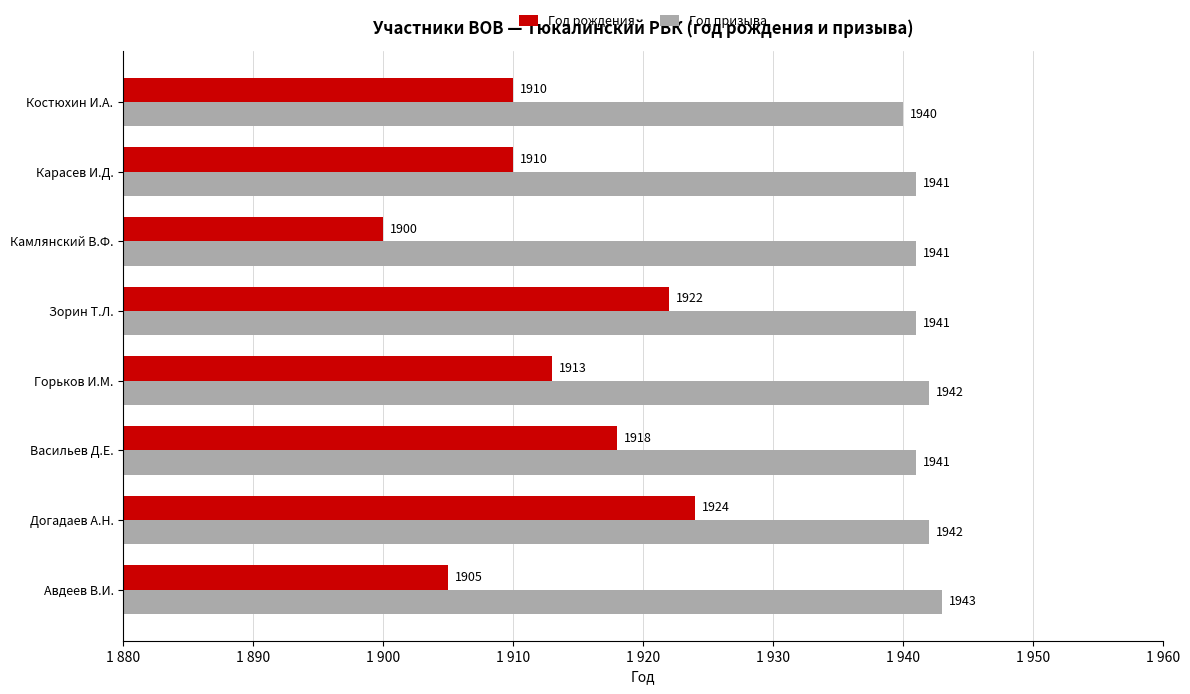

What are all the series names shown in the legend?

Год рождения, Год призыва